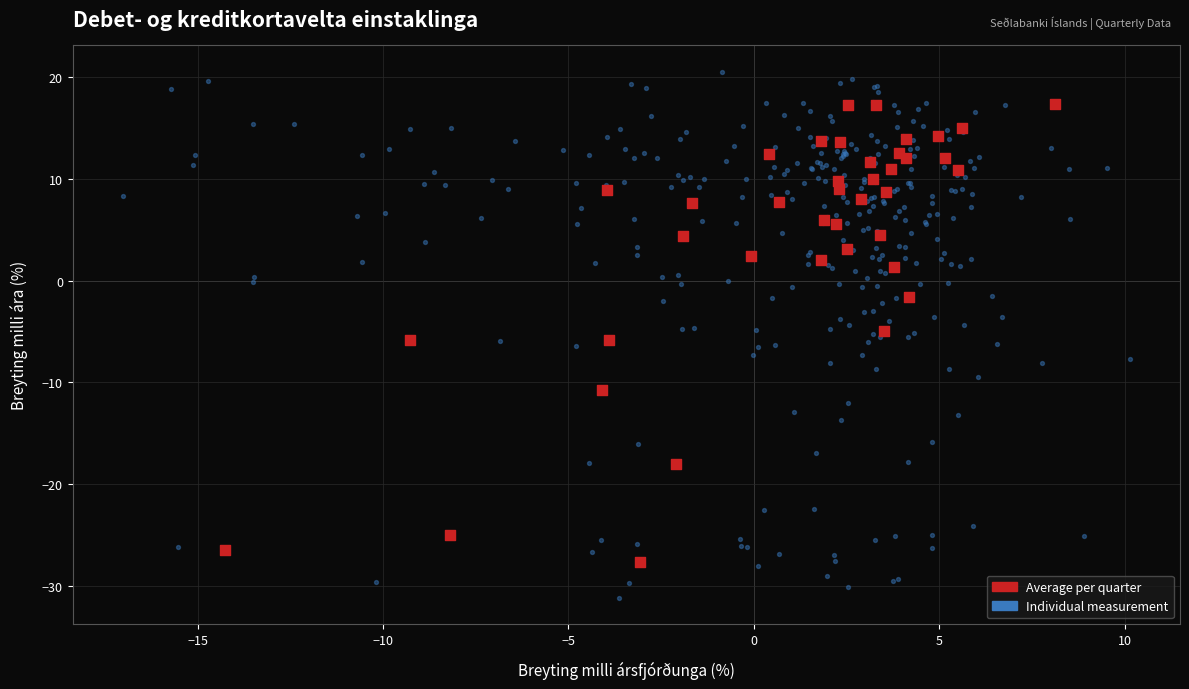

Which series reaches the minimum Y coordinate?

Individual measurement